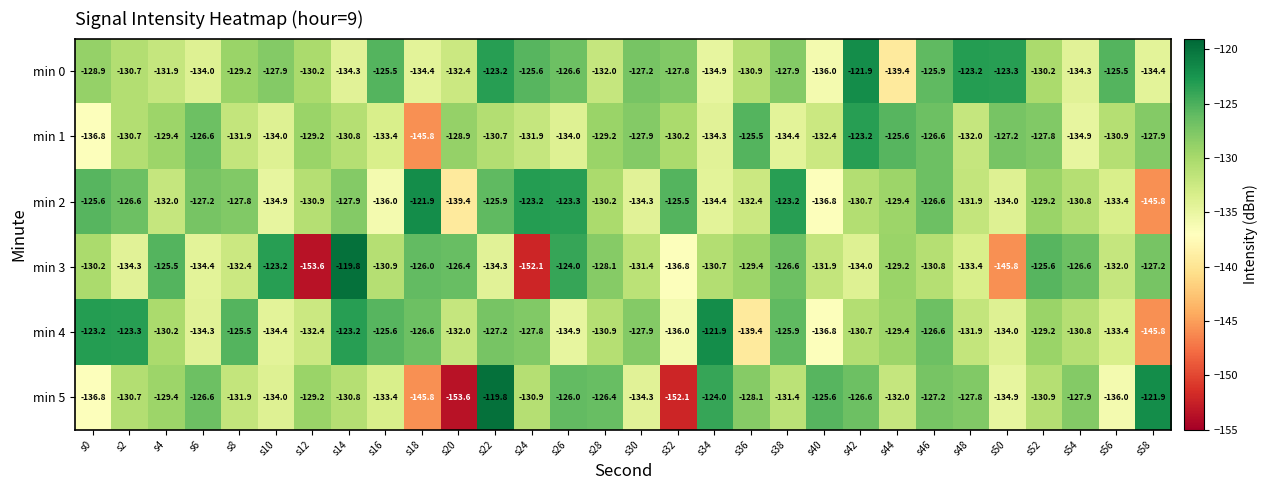

Which series has the largest total across all categories?

min 0